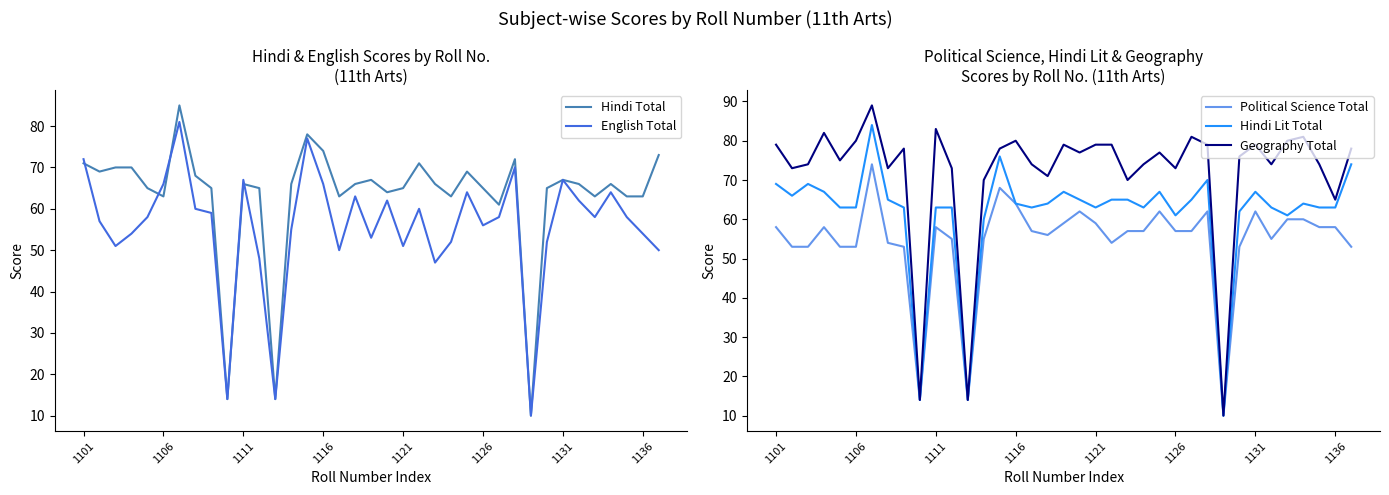

The Hindi Lit Total series shows 63 at 1111. True or false?

True